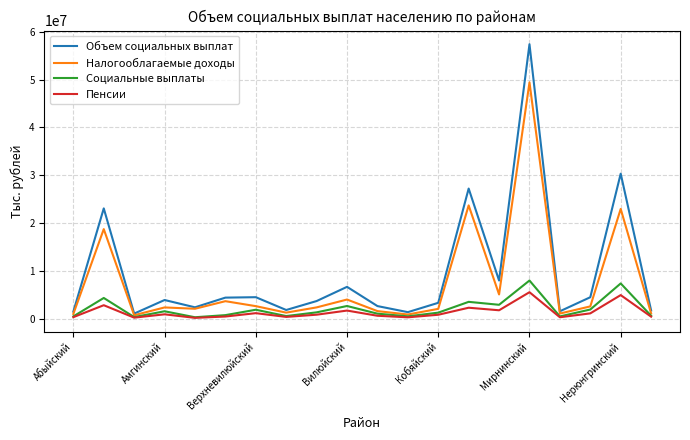

What is the maximum value shown in the chart?

57408966.9